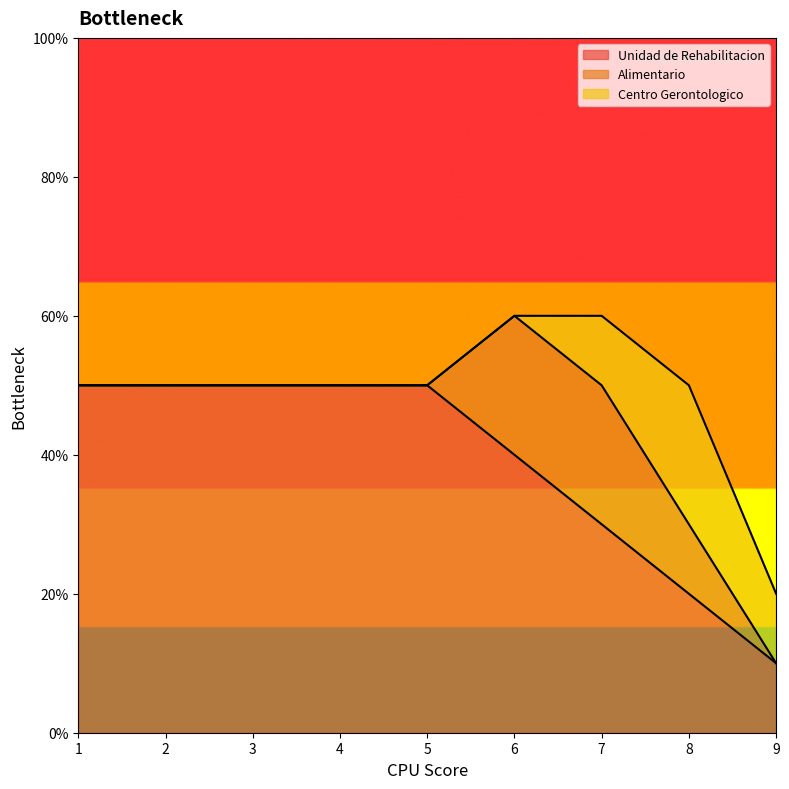

What is the total value across all series at 2?

5